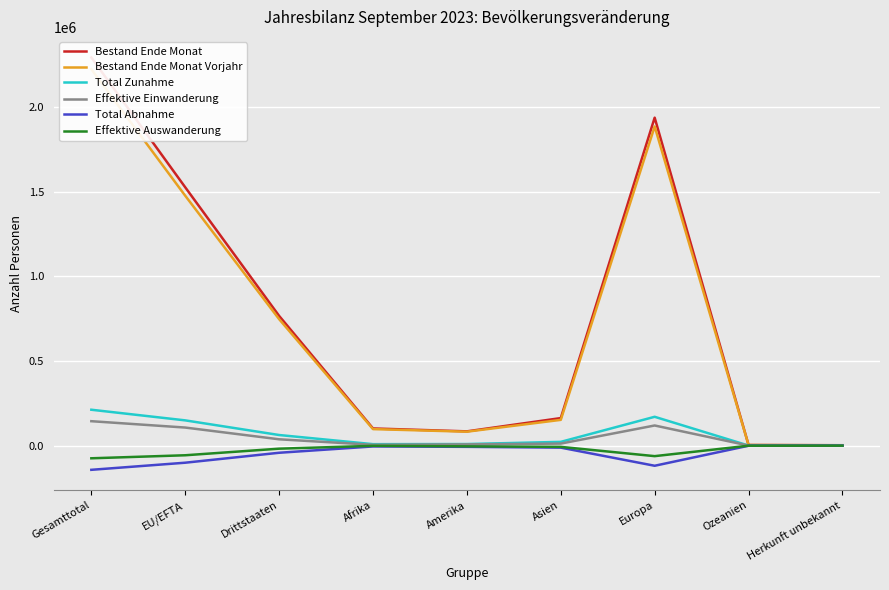

The Bestand Ende Monat series shows 3806 at Ozeanien. True or false?

True